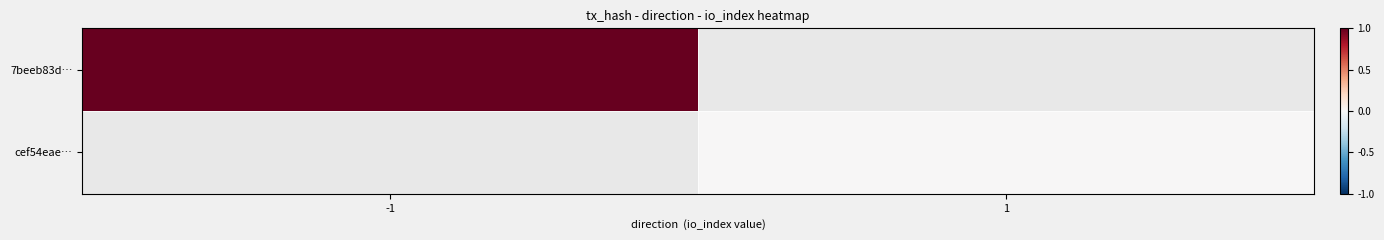

How many categories are shown in the chart?

2